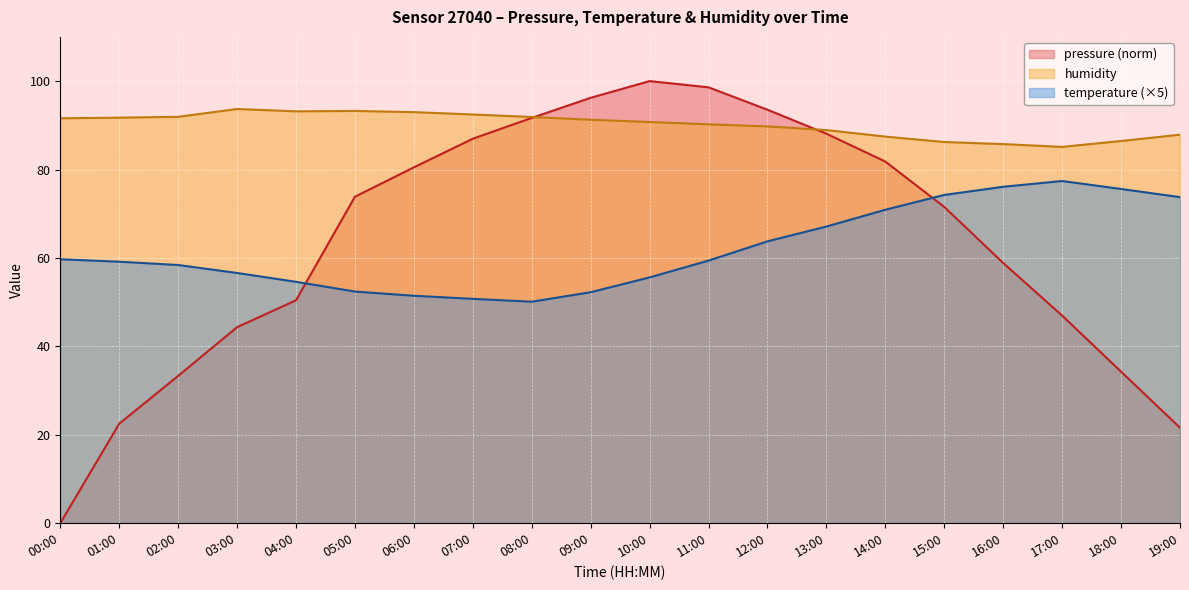

True or false: temperature and humidity cross at least once.

False